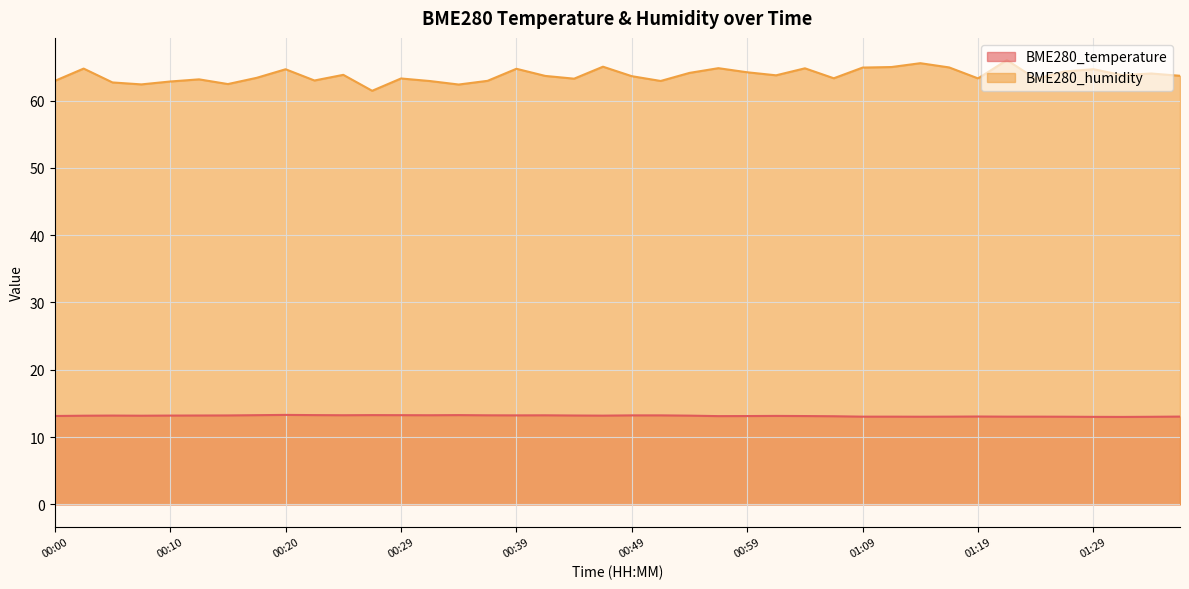

Reading left to right, list all the values displayed in this chart.

BME280_temperature: 00:00=13.1	00:03=13.2	00:05=13.2	00:07=13.2	00:10=13.2	00:12=13.2	00:15=13.2	00:17=13.2	00:20=13.3	00:22=13.3	00:25=13.2	00:27=13.3	00:29=13.2	00:32=13.2	00:34=13.3	00:37=13.2	00:39=13.2	00:42=13.2	00:45=13.2	00:47=13.2	00:49=13.2	00:52=13.2	00:54=13.2	00:57=13.1	00:59=13.1	01:02=13.1	01:04=13.1	01:07=13.1	01:09=13.0	01:12=13.0	01:14=13.0	01:17=13.0	01:19=13.1	01:21=13.0	01:24=13.0	01:26=13.0	01:29=13.0	01:31=13.0	01:34=13.0	01:36=13.0
BME280_humidity: 00:00=62.9	00:03=64.8	00:05=62.7	00:07=62.4	00:10=62.8	00:12=63.1	00:15=62.5	00:17=63.4	00:20=64.7	00:22=63.0	00:25=63.8	00:27=61.5	00:29=63.3	00:32=62.9	00:34=62.4	00:37=62.9	00:39=64.7	00:42=63.7	00:45=63.2	00:47=65.0	00:49=63.6	00:52=62.9	00:54=64.1	00:57=64.8	00:59=64.2	01:02=63.8	01:04=64.8	01:07=63.3	01:09=64.9	01:12=65.0	01:14=65.5	01:17=64.9	01:19=63.3	01:21=66.0	01:24=63.2	01:26=64.3	01:29=64.7	01:31=63.8	01:34=64.0	01:36=63.7